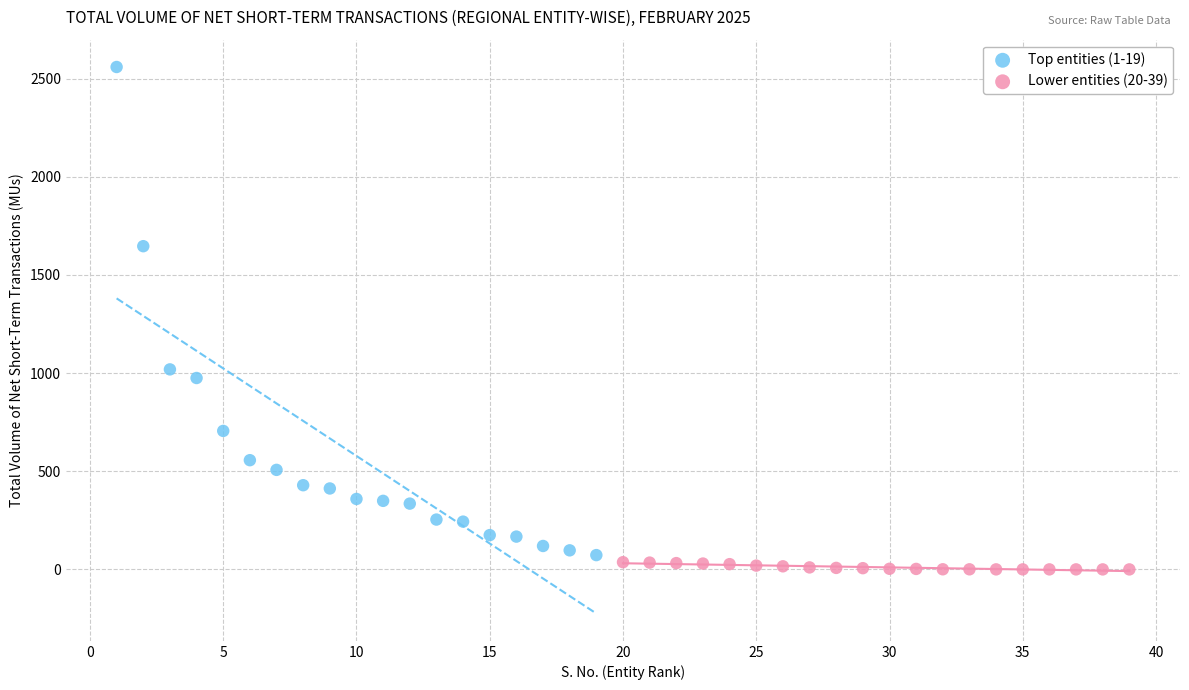

What are all the series names shown in the legend?

Top entities (1-19), Lower entities (20-39)